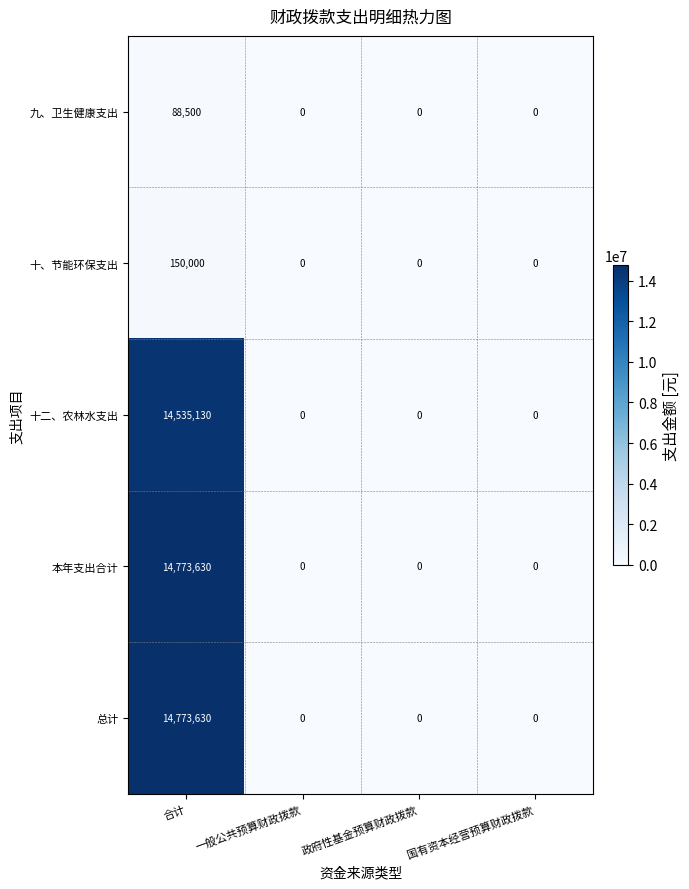

Reading left to right, transcribe all the data shown in this chart.

九、卫生健康支出: 合计=88500	一般公共预算财政拨款=0	政府性基金预算财政拨款=0	国有资本经营预算财政拨款=0
十、节能环保支出: 合计=150000	一般公共预算财政拨款=0	政府性基金预算财政拨款=0	国有资本经营预算财政拨款=0
十二、农林水支出: 合计=14535130	一般公共预算财政拨款=0	政府性基金预算财政拨款=0	国有资本经营预算财政拨款=0
本年支出合计: 合计=14773630	一般公共预算财政拨款=0	政府性基金预算财政拨款=0	国有资本经营预算财政拨款=0
总计: 合计=14773630	一般公共预算财政拨款=0	政府性基金预算财政拨款=0	国有资本经营预算财政拨款=0